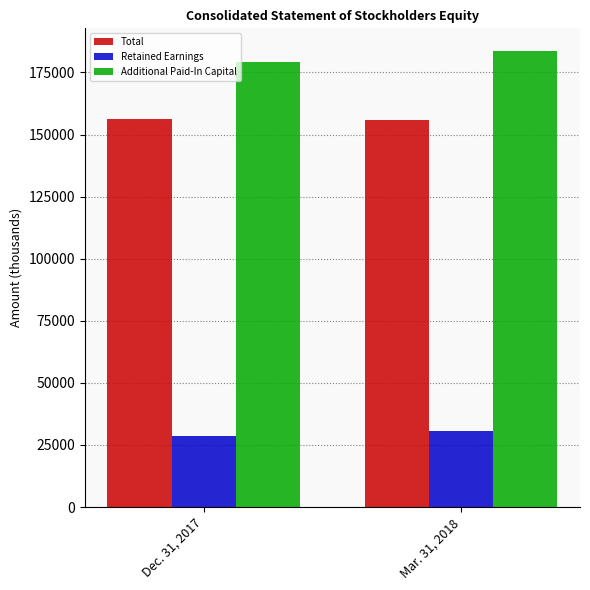

The value of Additional Paid-In Capital at Dec. 31, 2017 is 179241. True or false?

True